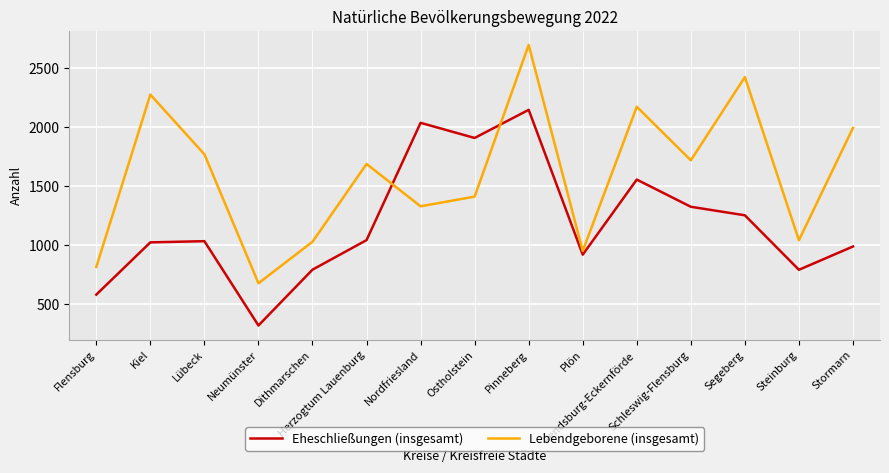

Rank the series by their average value, from lowest to highest.

Eheschließungen (insgesamt), Lebendgeborene (insgesamt)